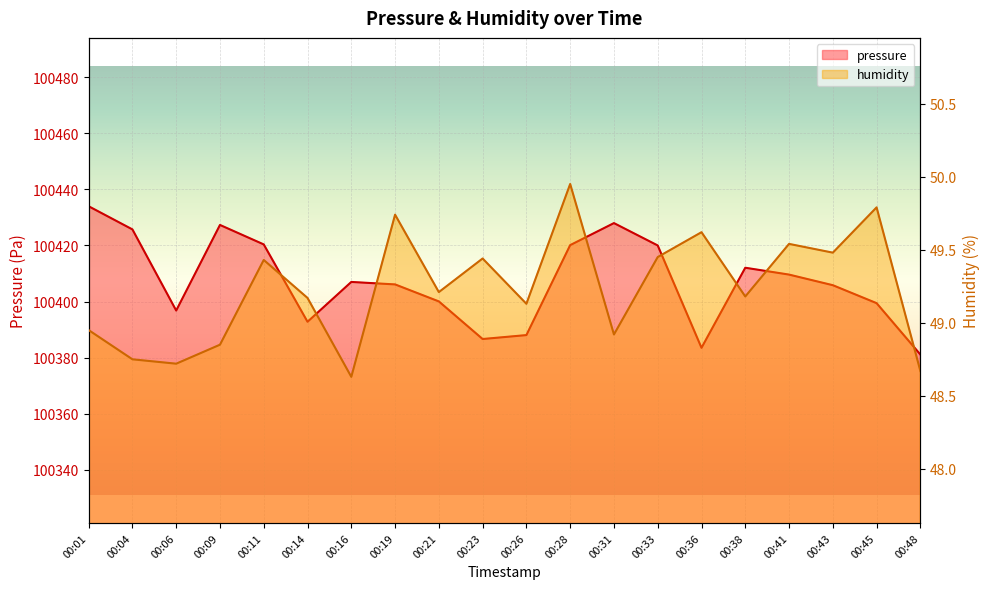

How many values in the humidity series are below 49?

7